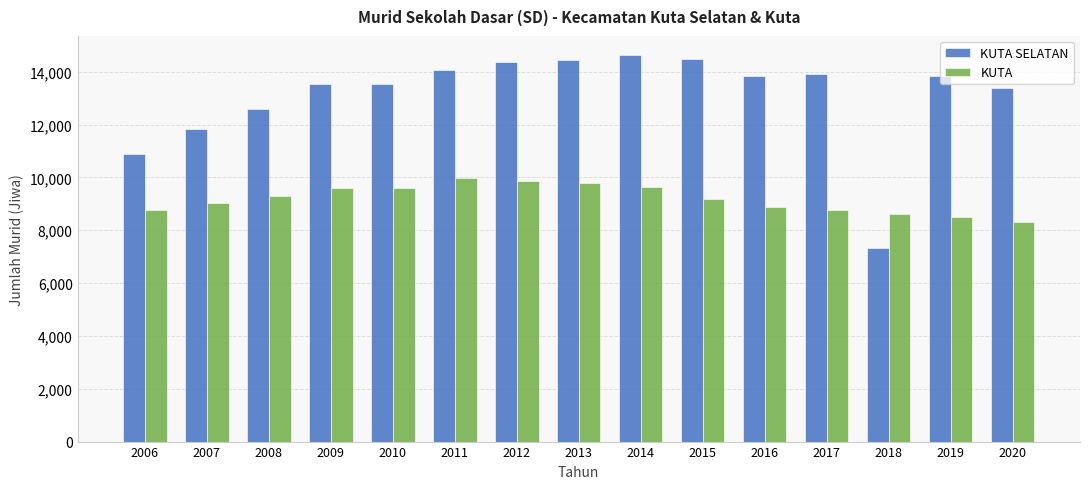

What is the sum of the KUTA SELATAN values at 2016 and 2017?

27767